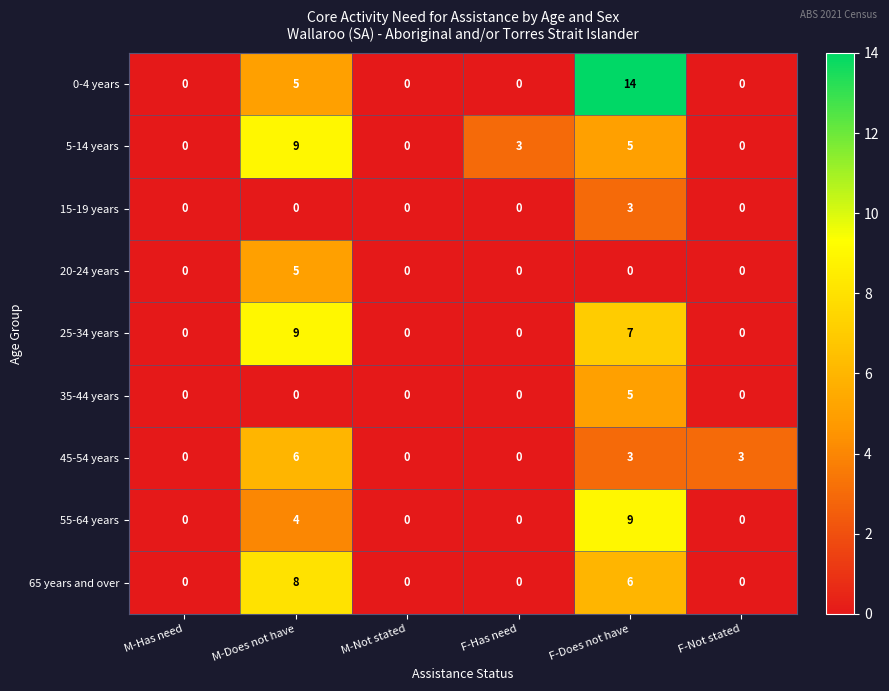

Which series has the largest range (max minus min)?

0-4 years